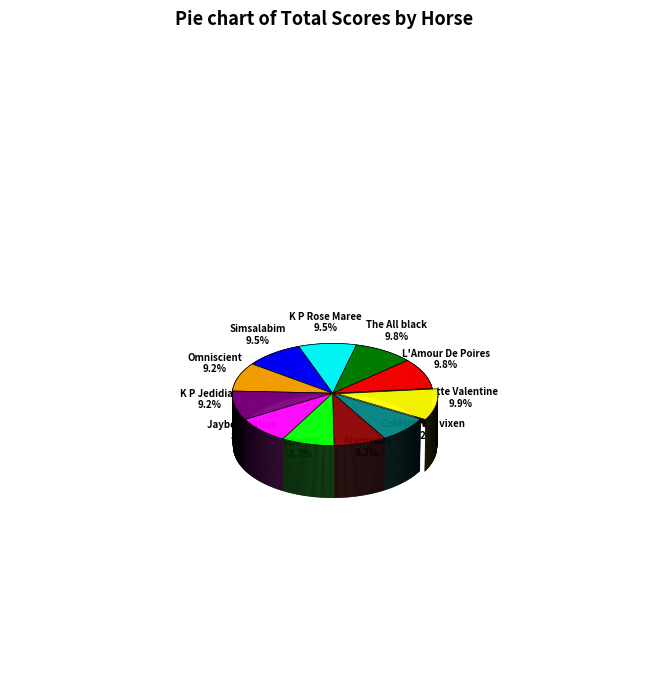

Which slice is the largest?

Bette Valentine